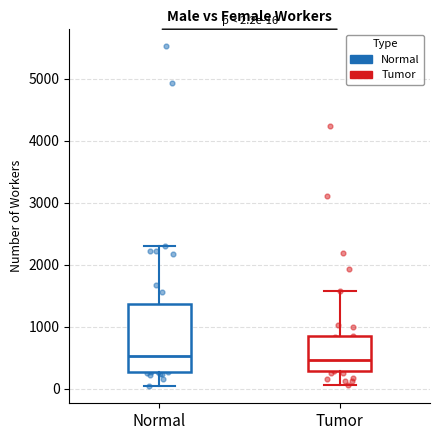

Which box is the tallest, from its lower edge to its upper edge?

Normal